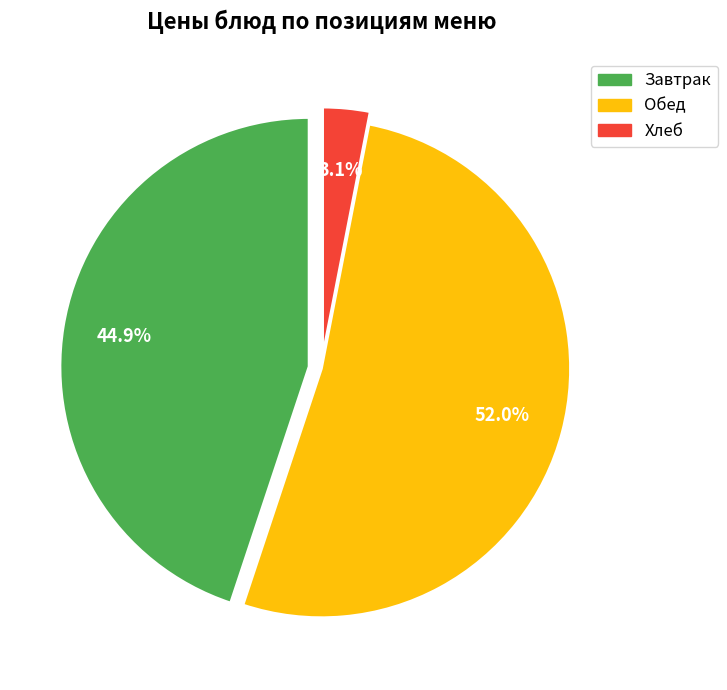

Does any single category account for the majority?

Yes